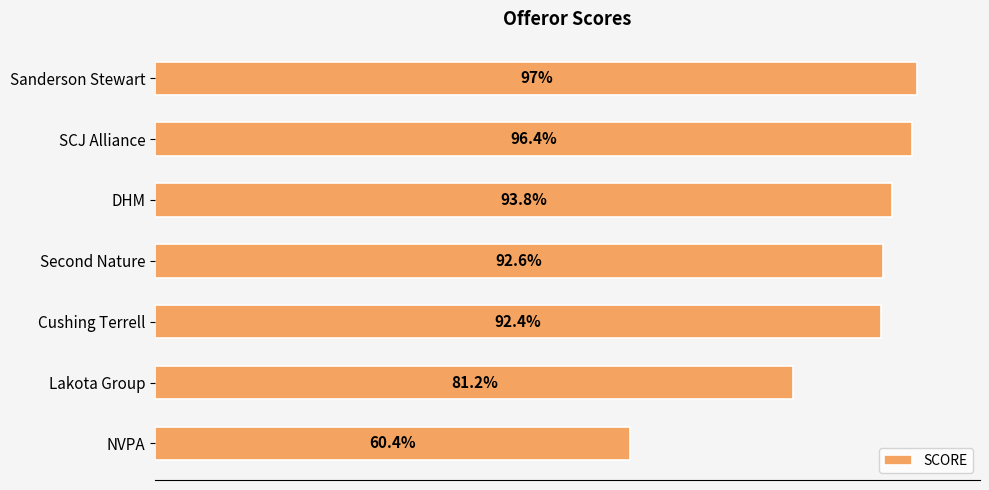

Rank the categories by value from highest to lowest.

Sanderson Stewart, SCJ Alliance, DHM, Second Nature, Cushing Terrell, Lakota Group, NVPA